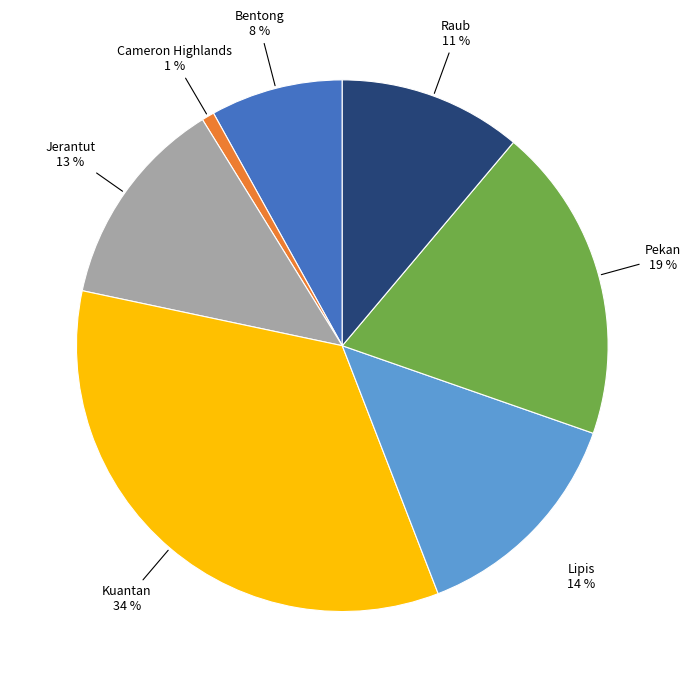

What is the largest slice in the pie chart?

Kuantan